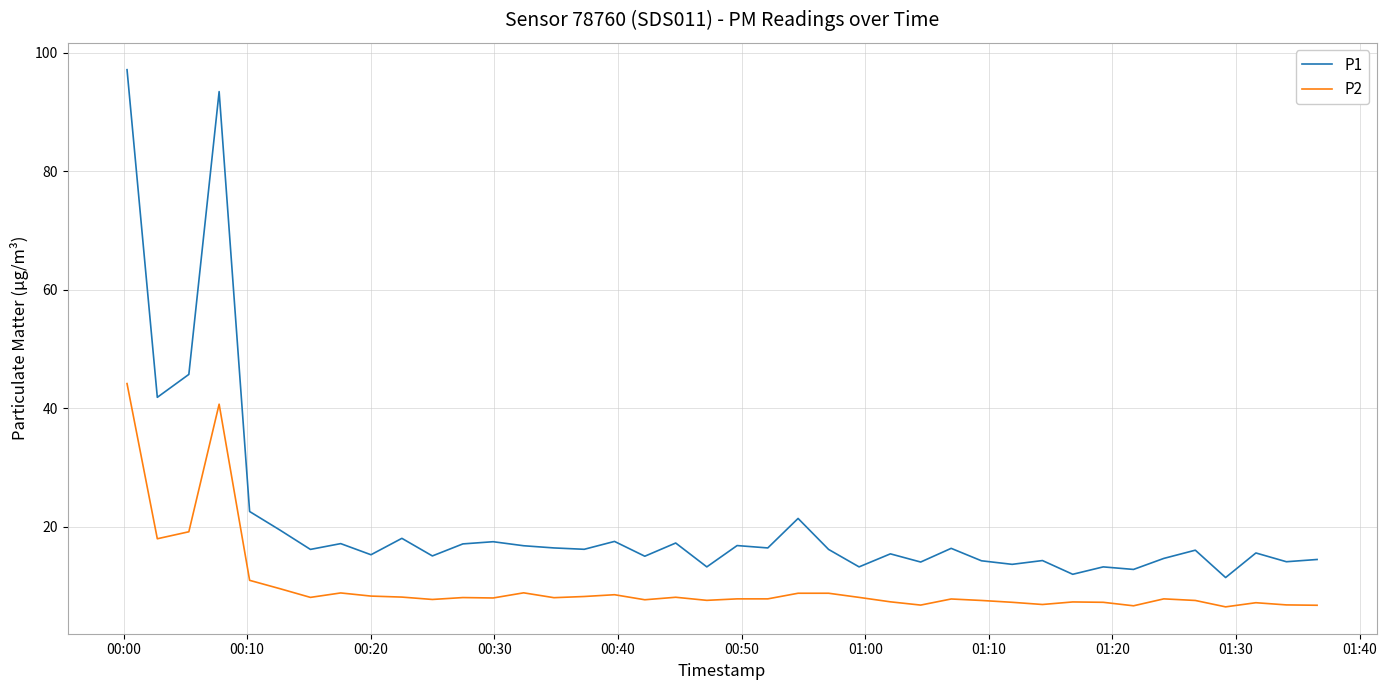

True or false: P1 and P2 intersect in this chart.

False